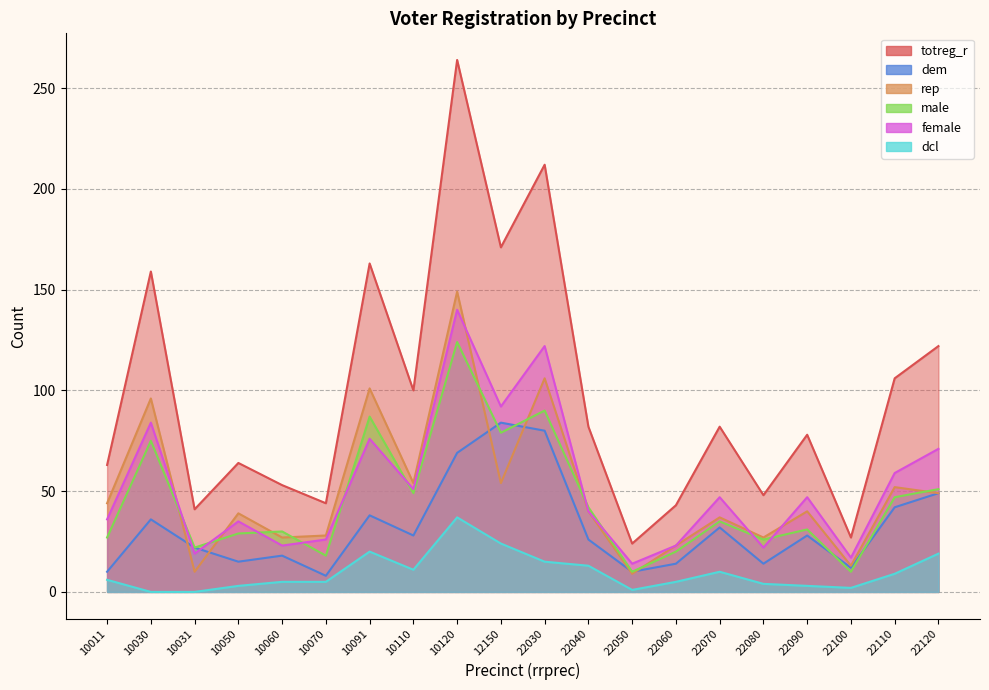

The value of dcl at 12150 is 10. True or false?

False